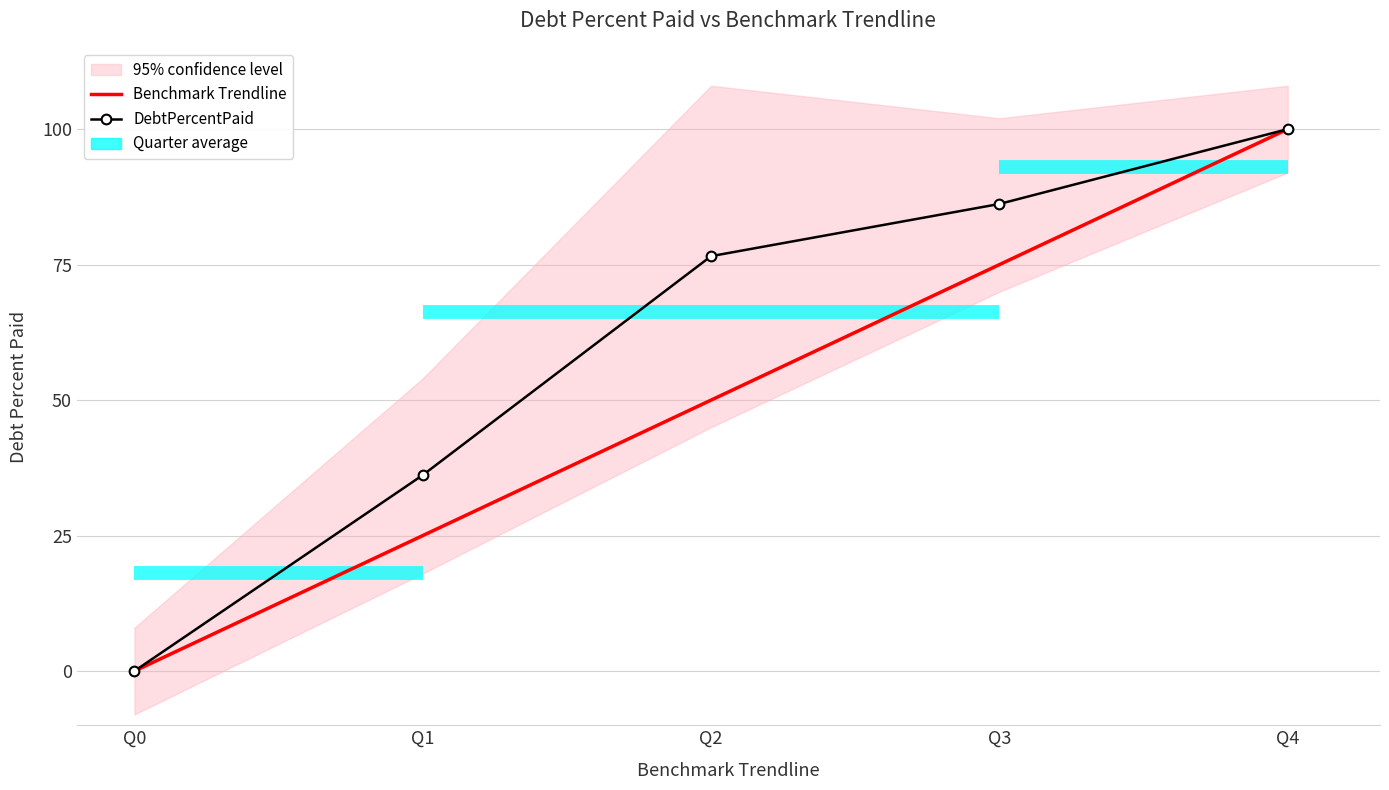

Where is Benchmark Trendline nearest to the value 50?

Q2